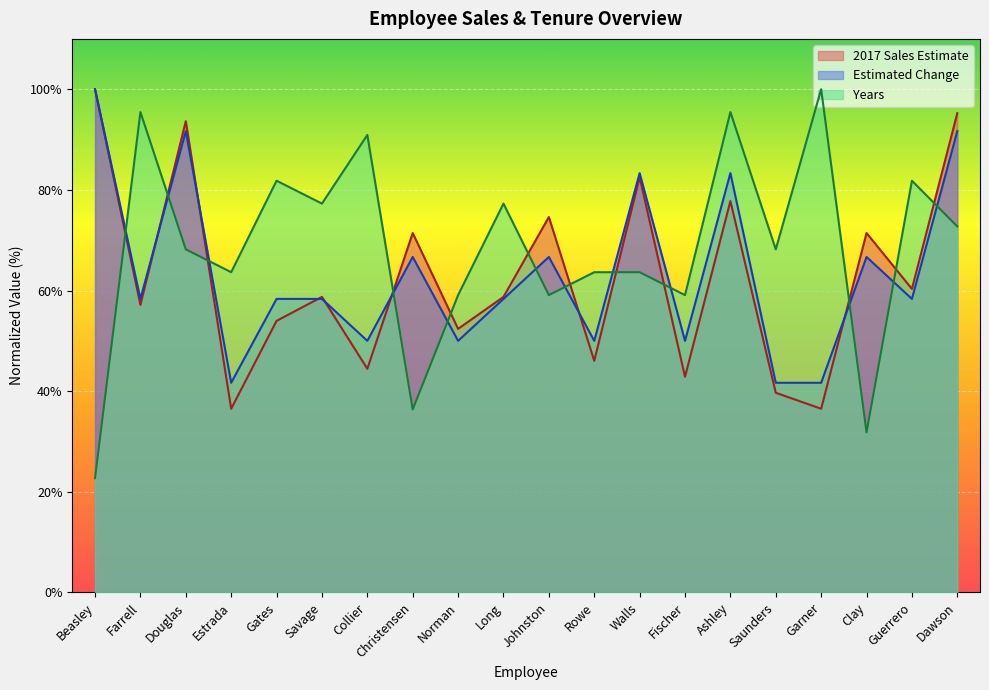

What position from the right is Douglas?

18